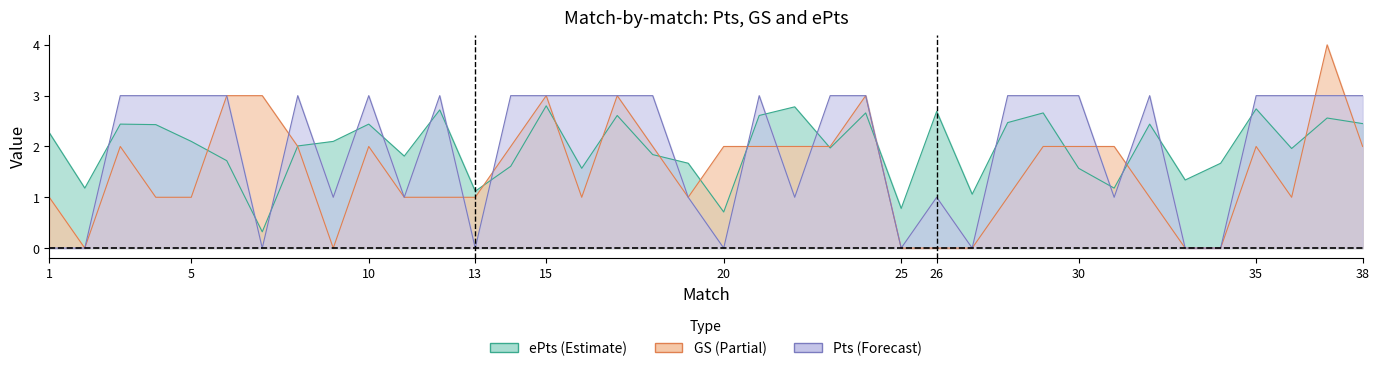

Reading left to right, transcribe all the data shown in this chart.

ePts: 2.3	1.2	2.4	2.4	2.1	1.7	0.3	2.0	2.1	2.4	1.8	2.7	1.1	1.6	2.8	1.6	2.6	1.8	1.7	0.7	2.6	2.8	2.0	2.7	0.8	2.7	1.1	2.5	2.7	1.6	1.2	2.4	1.3	1.7	2.7	2.0	2.6	2.5
GS: 1.0	0.0	2.0	1.0	1.0	3.0	3.0	2.0	0.0	2.0	1.0	1.0	1.0	2.0	3.0	1.0	3.0	2.0	1.0	2.0	2.0	2.0	2.0	3.0	0.0	0.0	0.0	1.0	2.0	2.0	2.0	1.0	0.0	0.0	2.0	1.0	4.0	2.0
Pts: 0.0	0.0	3.0	3.0	3.0	3.0	0.0	3.0	1.0	3.0	1.0	3.0	0.0	3.0	3.0	3.0	3.0	3.0	1.0	0.0	3.0	1.0	3.0	3.0	0.0	1.0	0.0	3.0	3.0	3.0	1.0	3.0	0.0	0.0	3.0	3.0	3.0	3.0